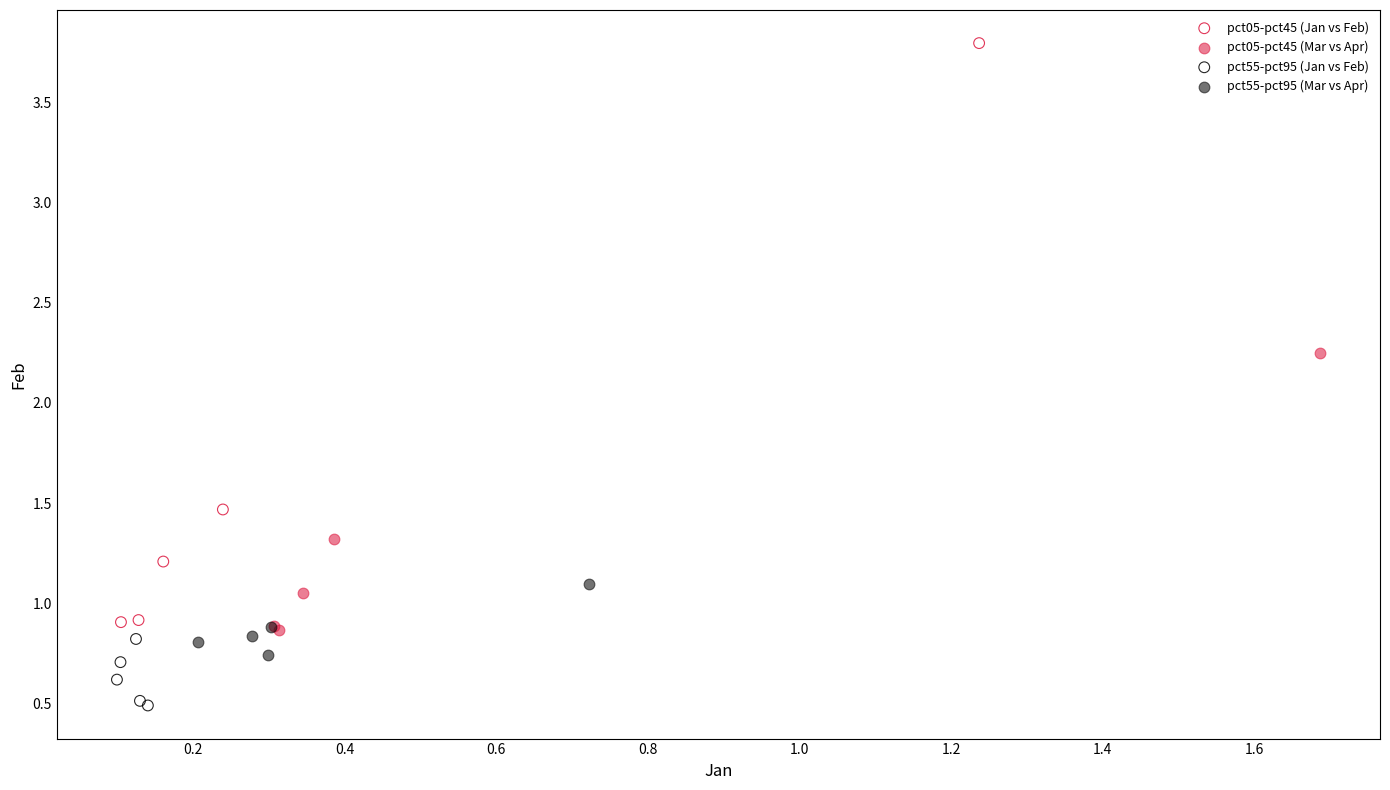

Which series contains the highest Y value?

pct05-pct45 (Jan vs Feb)